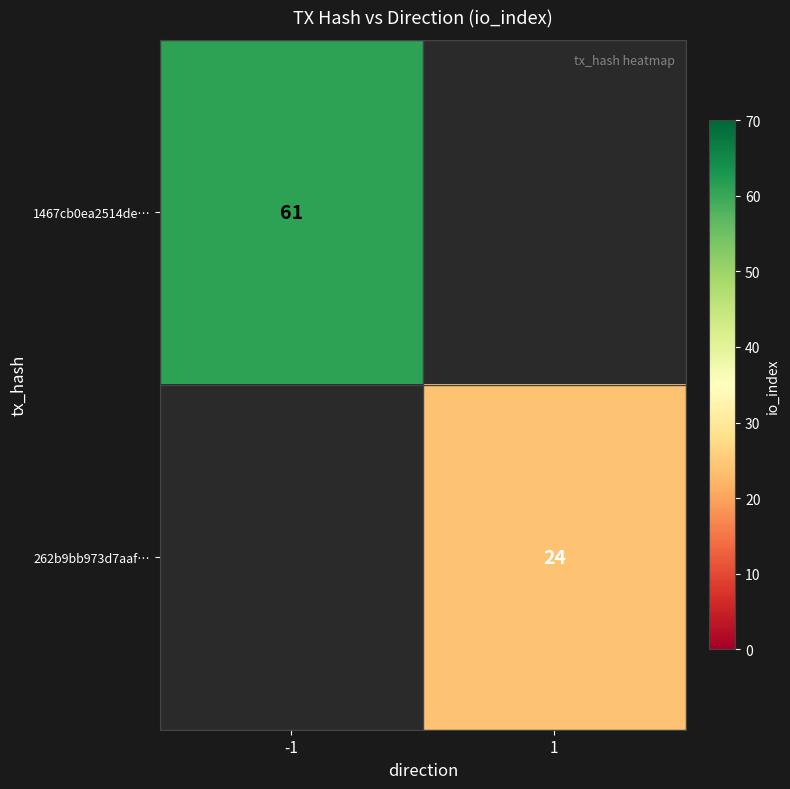

At which category does the chart reach its minimum across all series?

1